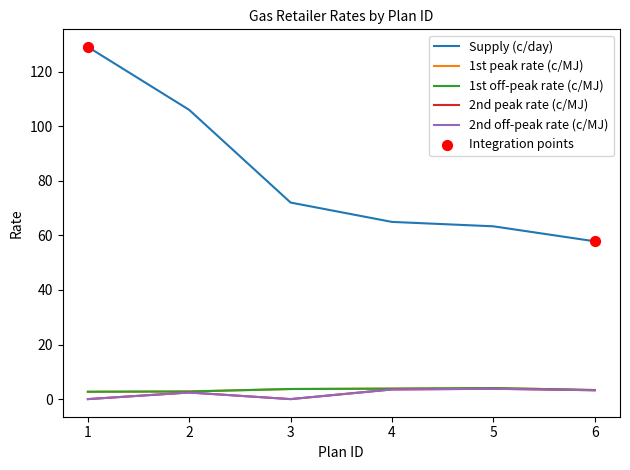

At how many categories does at least one series exceed 72?

2